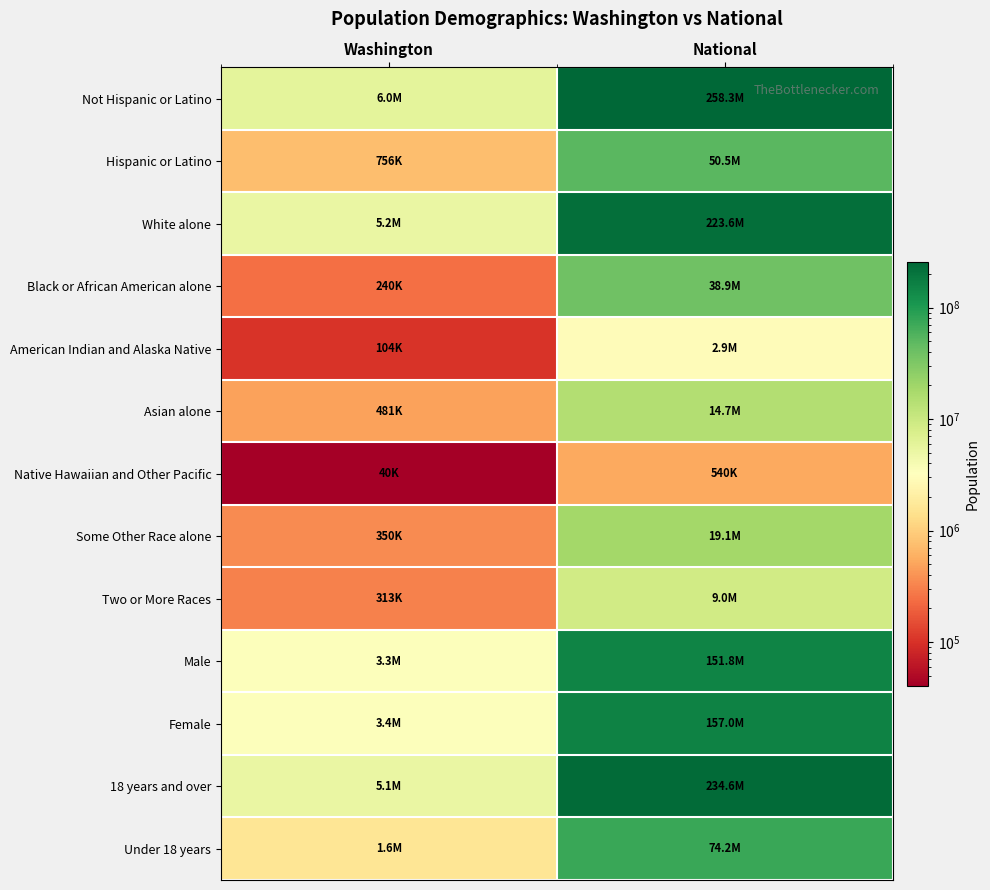

Reading left to right, list all the values displayed in this chart.

Not Hispanic or Latino: Washington=5968750	National=258267944
Hispanic or Latino: Washington=755790	National=50477594
White alone: Washington=5196362	National=223553265
Black or African American alone: Washington=240042	National=38929319
American Indian and Alaska Native: Washington=103869	National=2932248
Asian alone: Washington=481067	National=14674252
Native Hawaiian and Other Pacific: Washington=40475	National=540013
Some Other Race alone: Washington=349799	National=19107368
Two or More Races: Washington=312926	National=9009073
Male: Washington=3349707	National=151781326
Female: Washington=3374833	National=156964212
18 years and over: Washington=5143186	National=234564071
Under 18 years: Washington=1581354	National=74181467